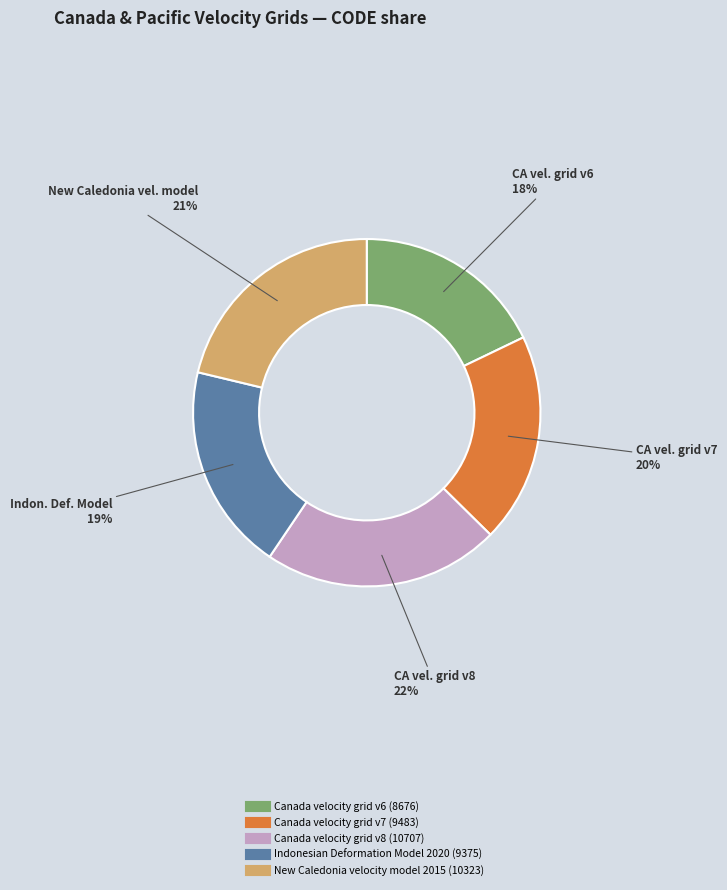

What percentage is the Canada velocity grid v7 slice, to the nearest percent?

20%